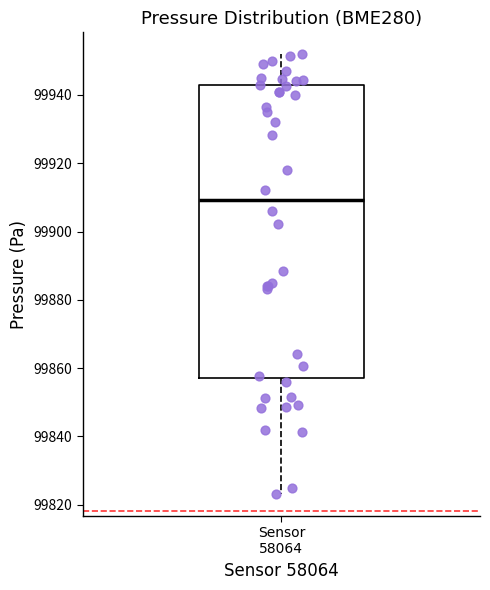

Transcribe this box plot: give where the median line is, the range the box spans, and where the two whiskers end, as read against the y-axis. The values are not printed on the chart, so give them approximately, as read against the axis.

median 99910, box 99858 to 99942, whiskers 99824 to 99952